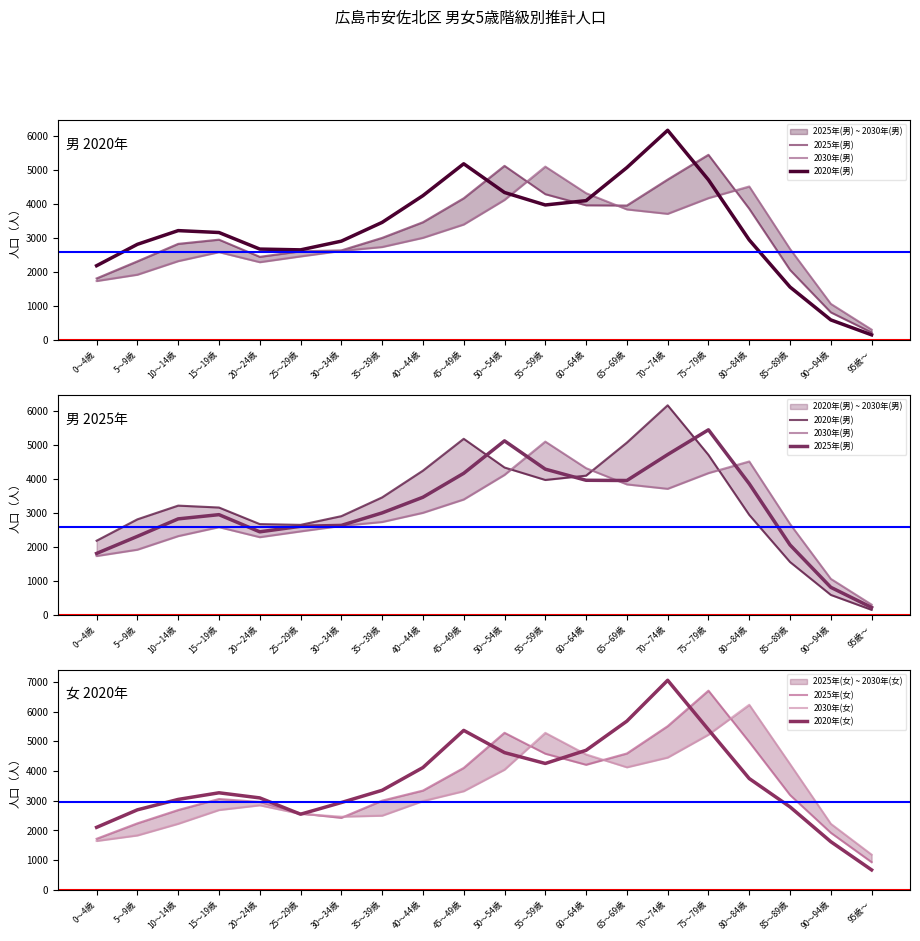

Does the chart display data point markers on the line(s)?

No